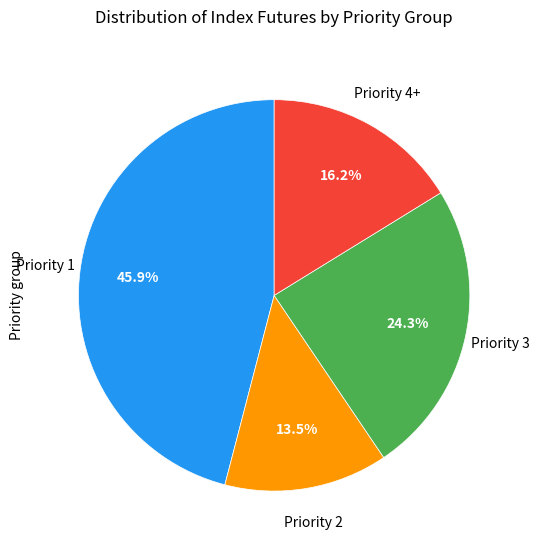

Does any single category account for the majority?

No